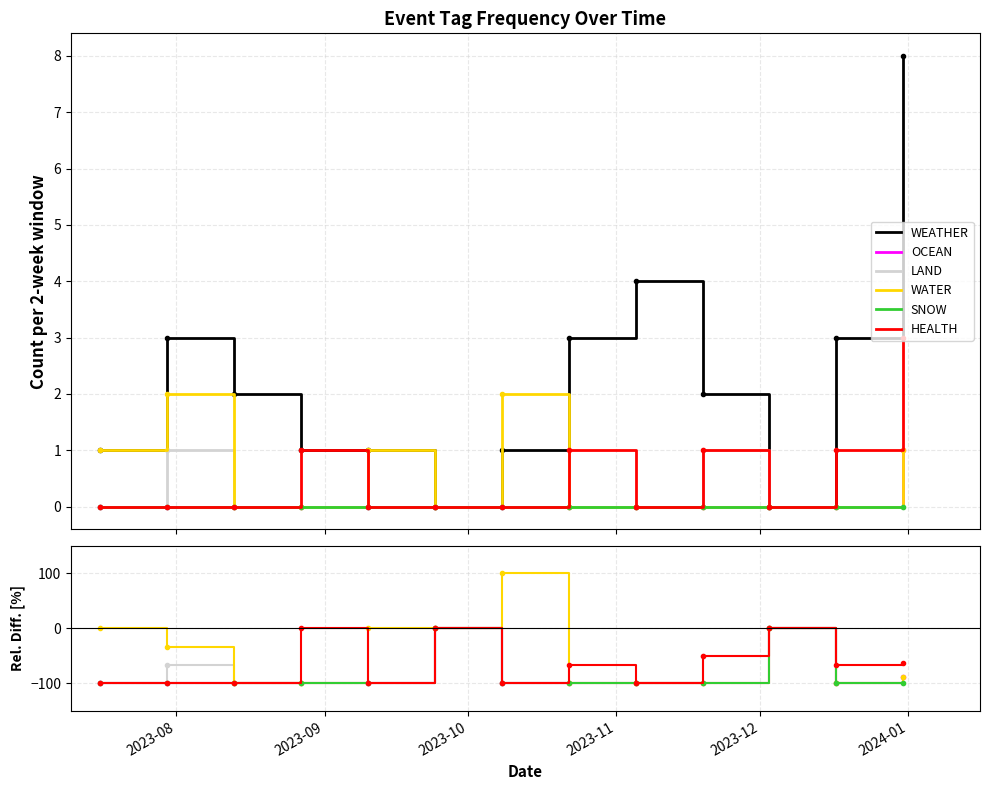

How many categories are shown in the chart?

13